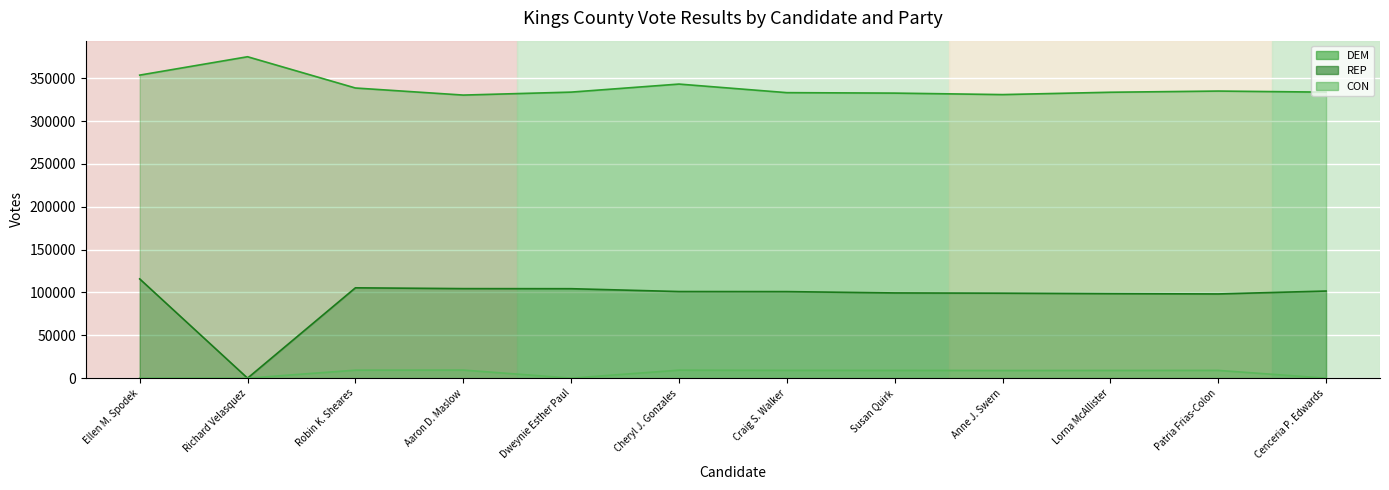

What is the highest value of the CON series?

9434